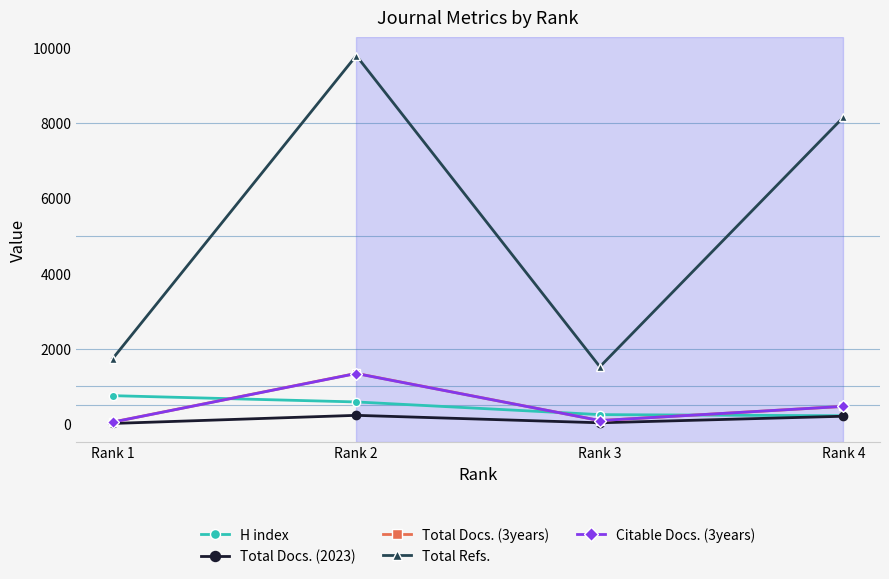

What is the spread (max minus min) of values at Rank 4?

7953